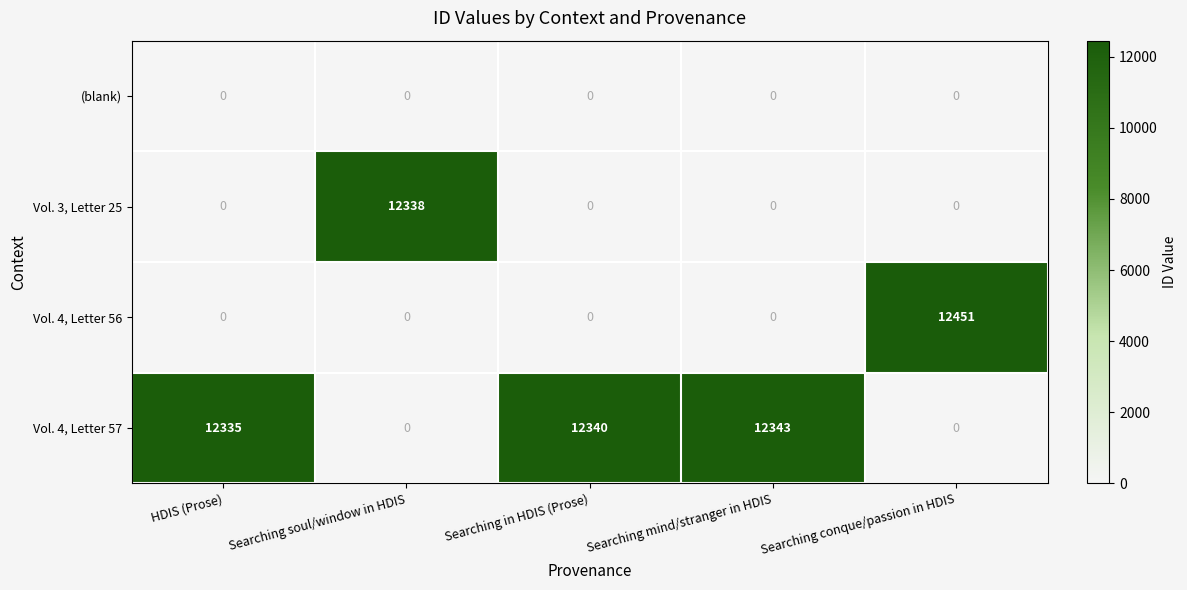

Which series has the largest total across all categories?

Vol. 4, Letter 57